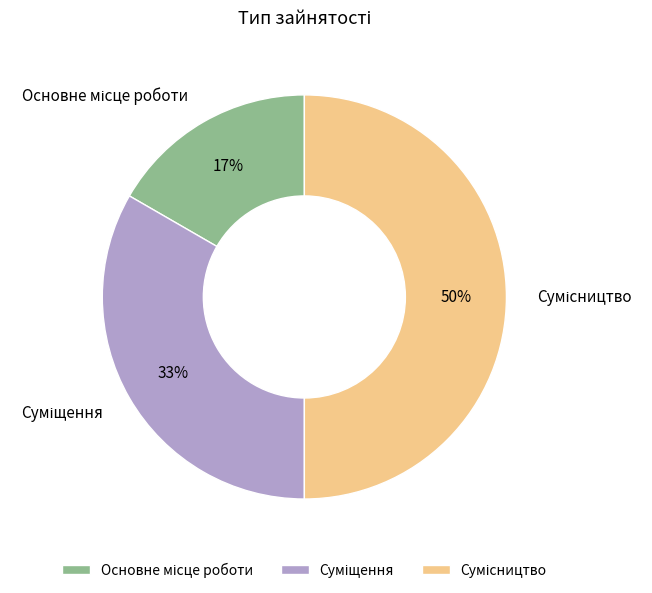

To the nearest percent, what is the average slice percentage?

33%